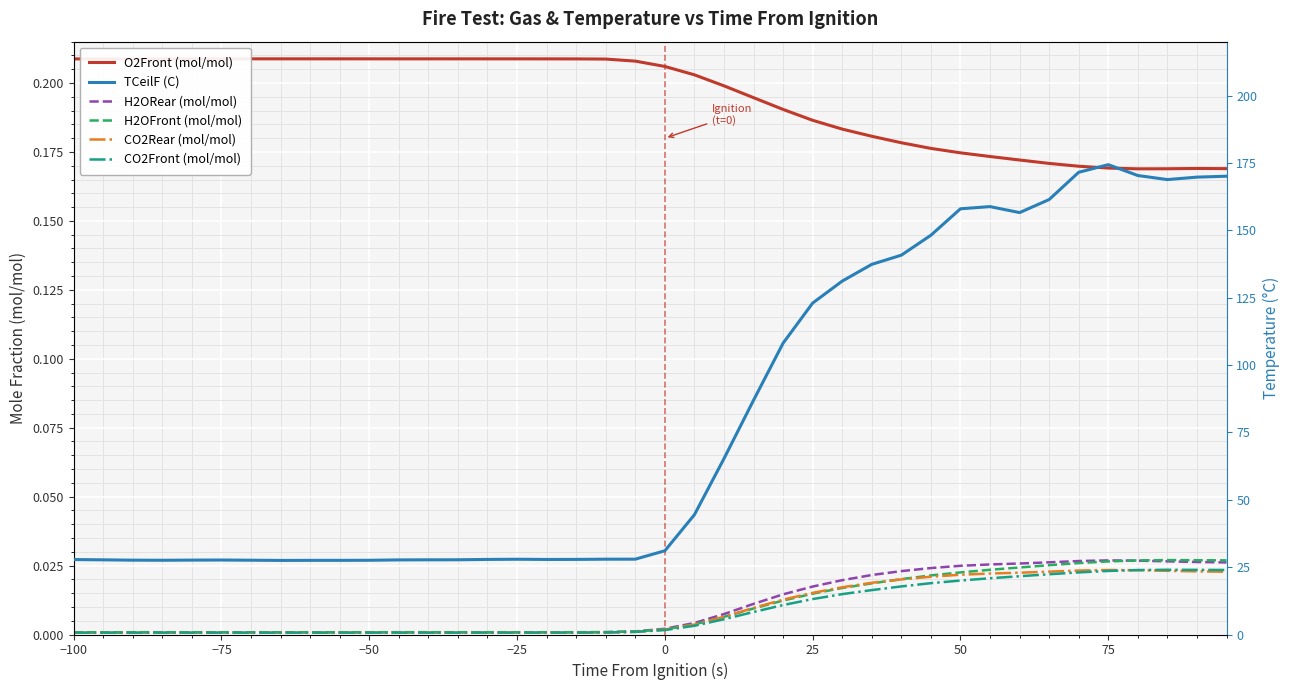

Which series changed the most between −75 and 0?

TCeilF (C)